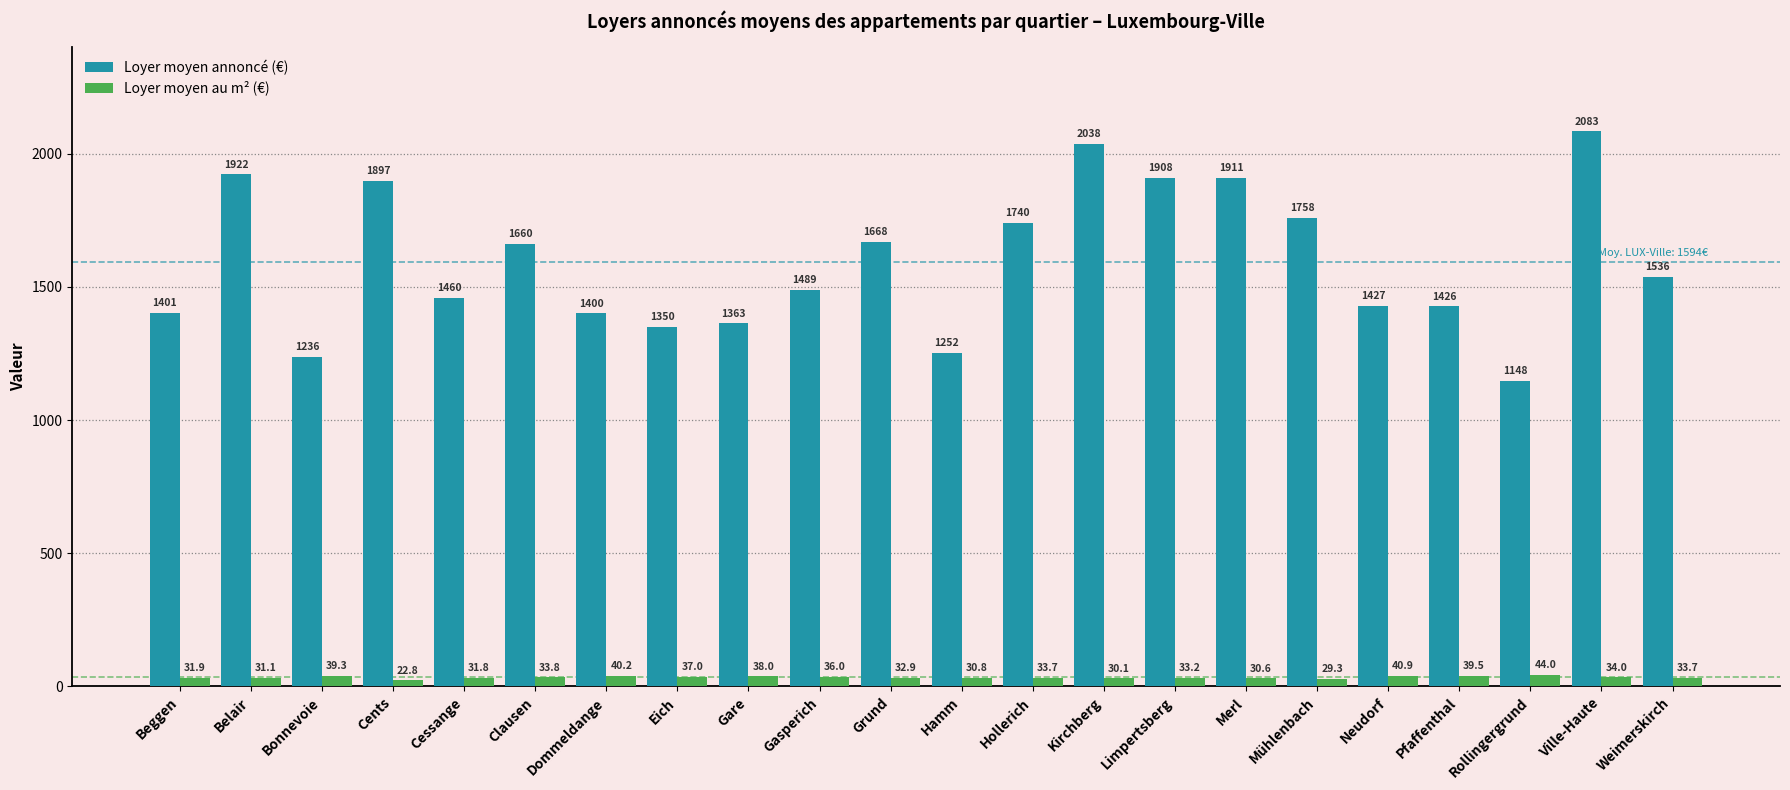

At which label does Loyer moyen au m² (€) reach its peak?

Rollingergrund